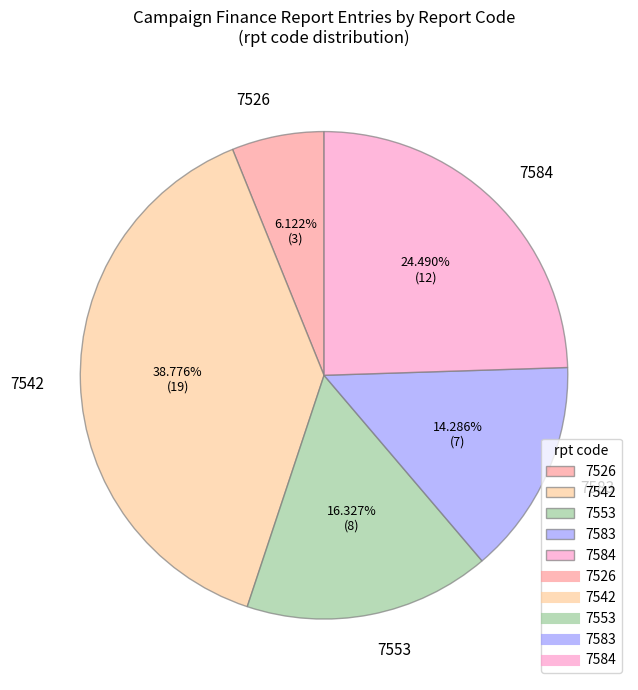

Does 7583 represent more than half of the total?

No